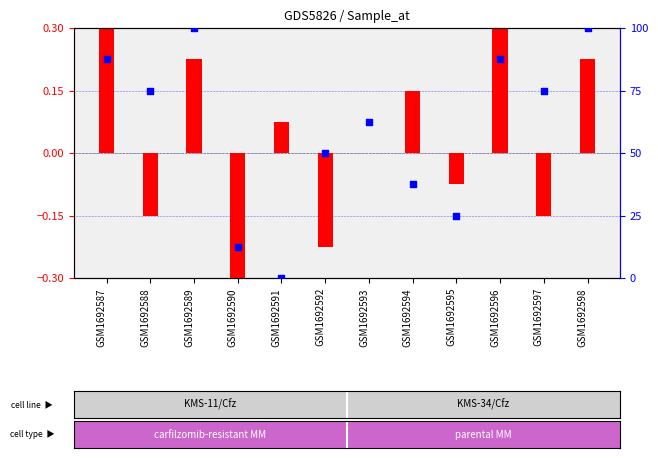

Which series has the largest Y range (max minus min)?

percentile rank within the sample